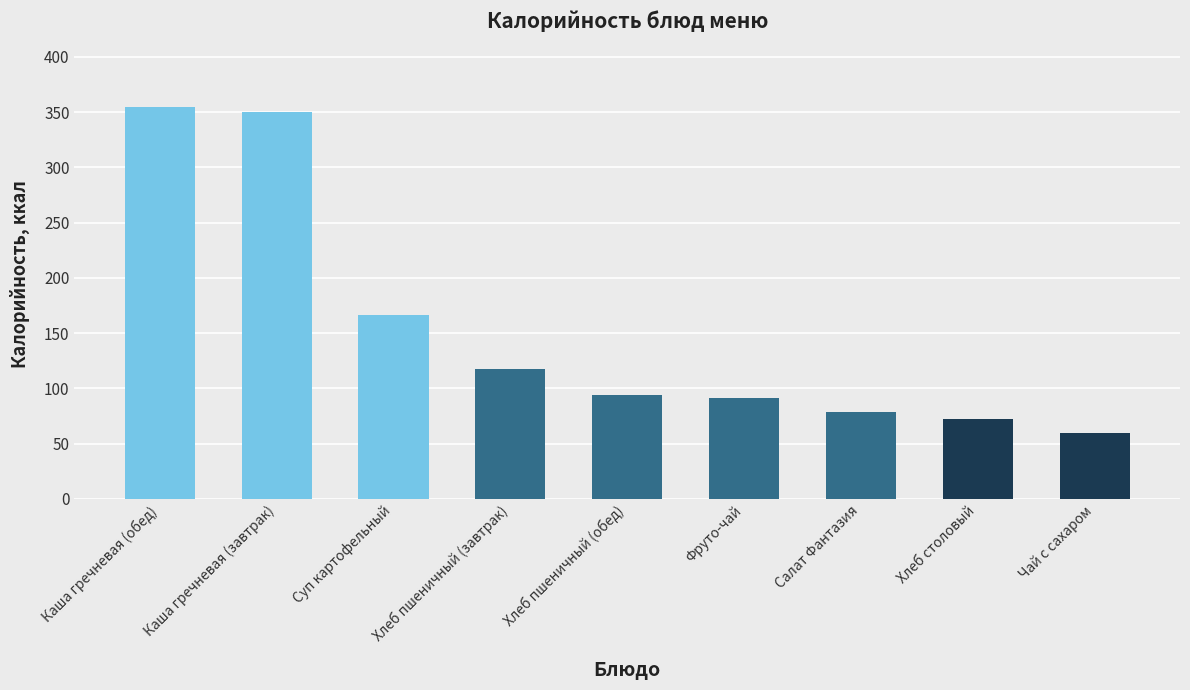

Does the chart contain stacked bars?

No